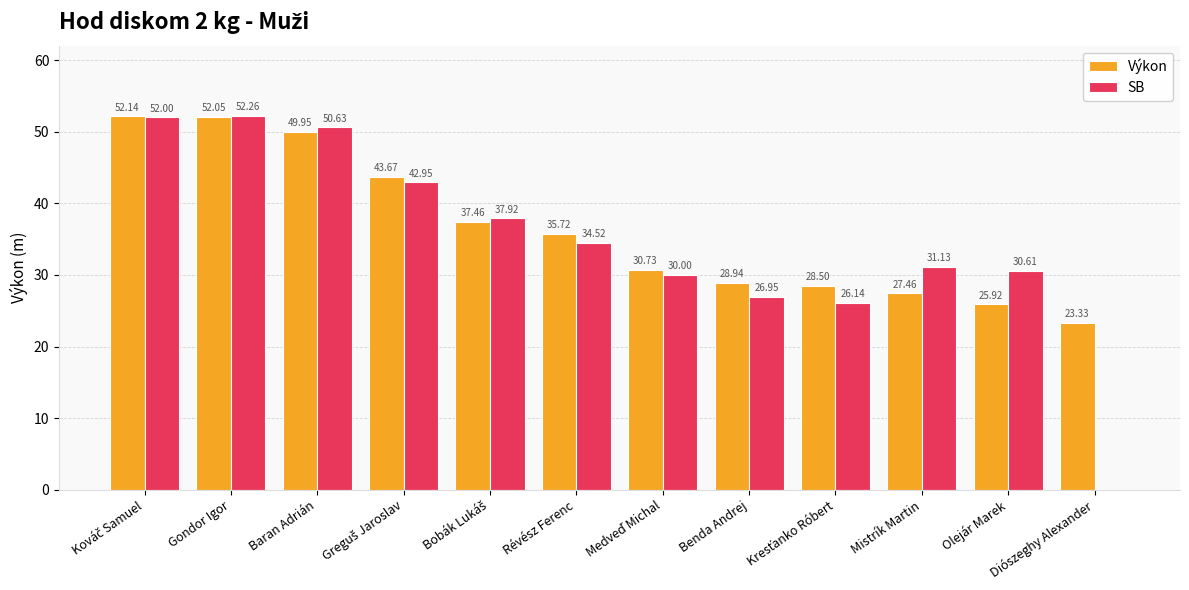

Is the value of SB at Diószeghy Alexander greater than the value of Výkon at Révész Ferenc?

No